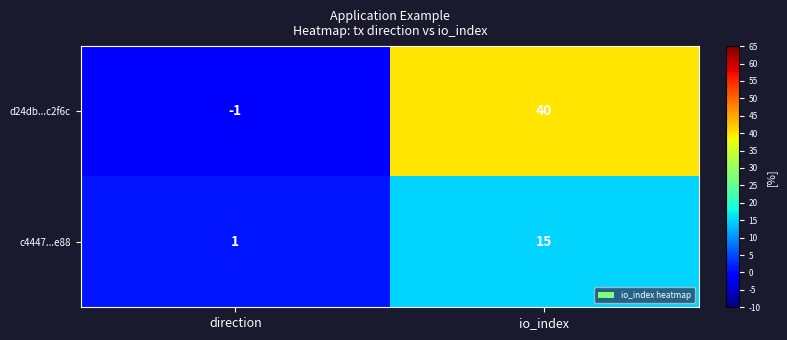

At which category is the sum across all series the highest?

io_index